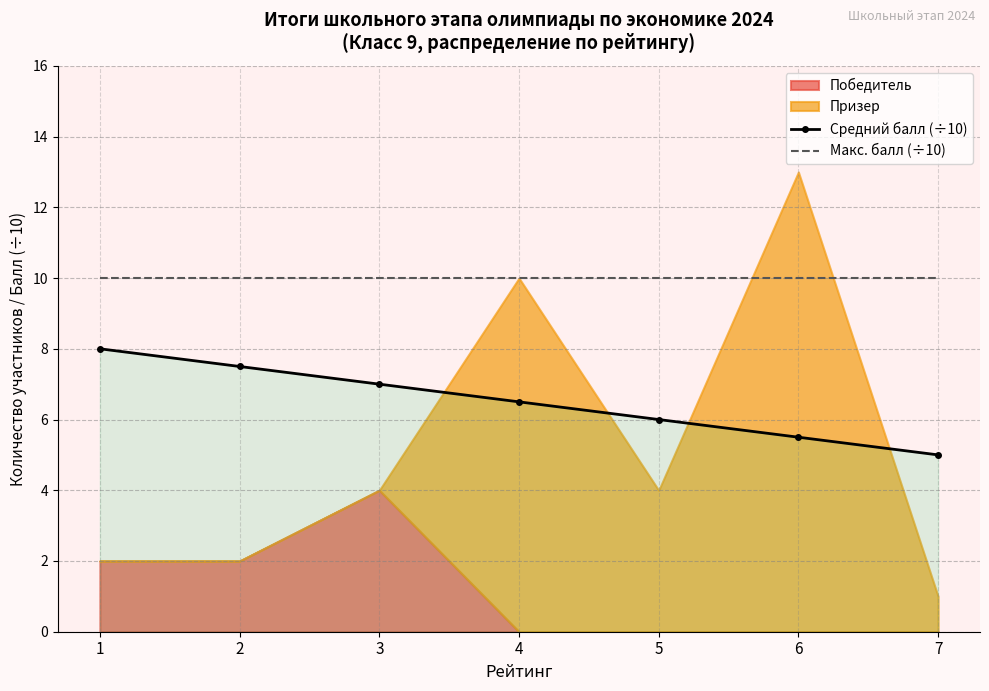

At which label does Макс. балл (÷10) reach its peak?

1